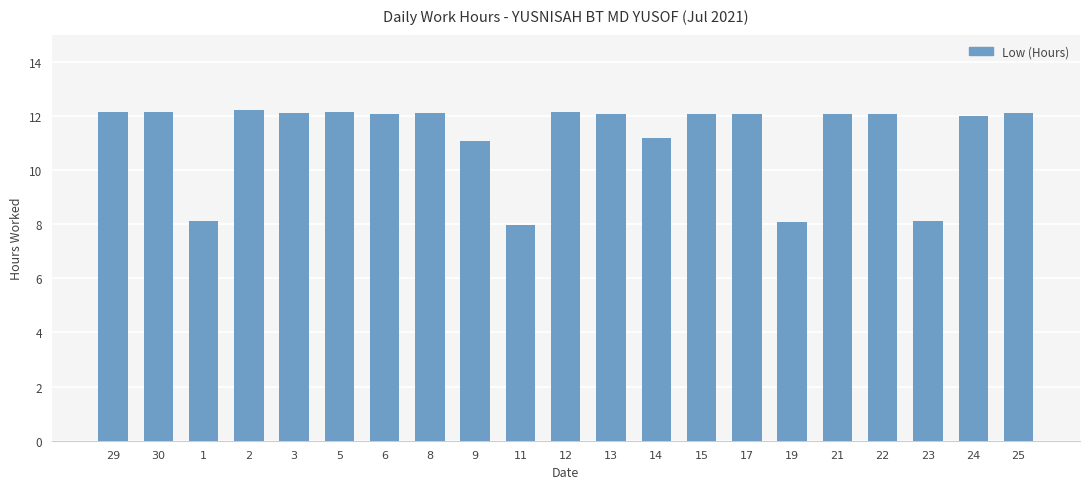

What is the greatest value displayed?

12.2